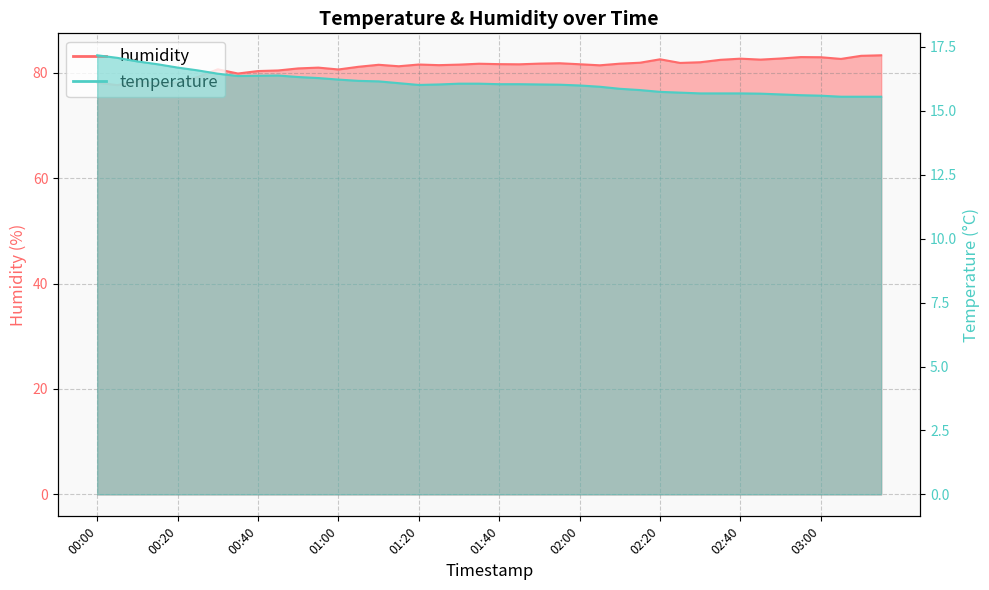

List the series in order of their peak value, highest first.

humidity, temperature